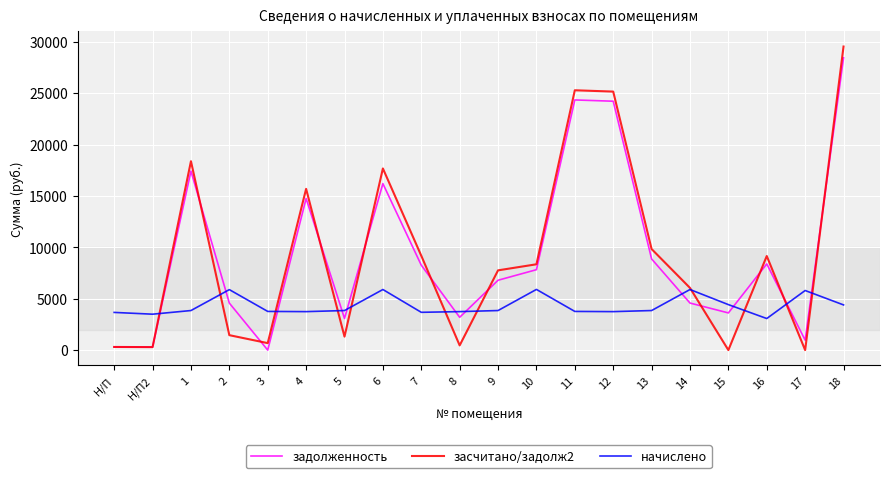

What position from the right is 12?

7